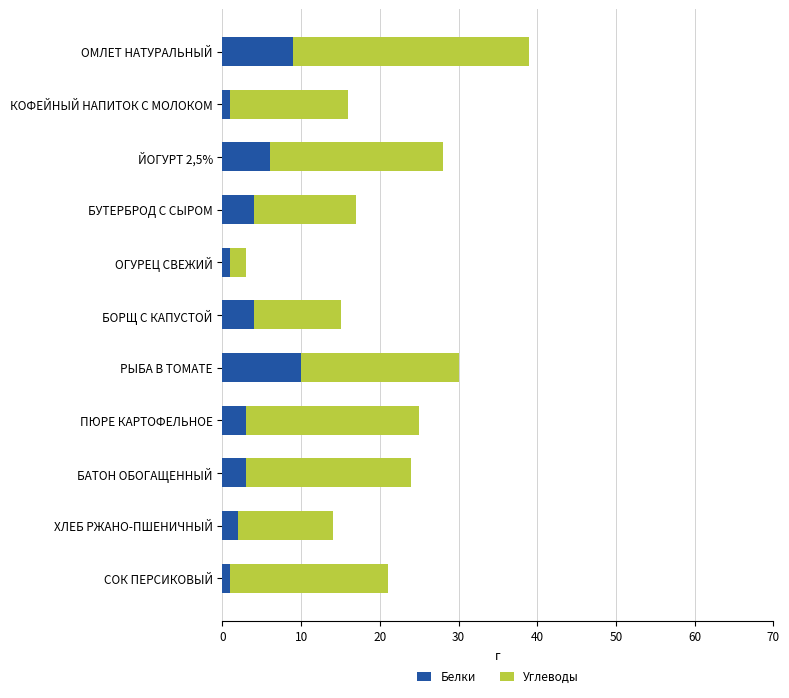

What are all the series names shown in the legend?

Белки, Углеводы